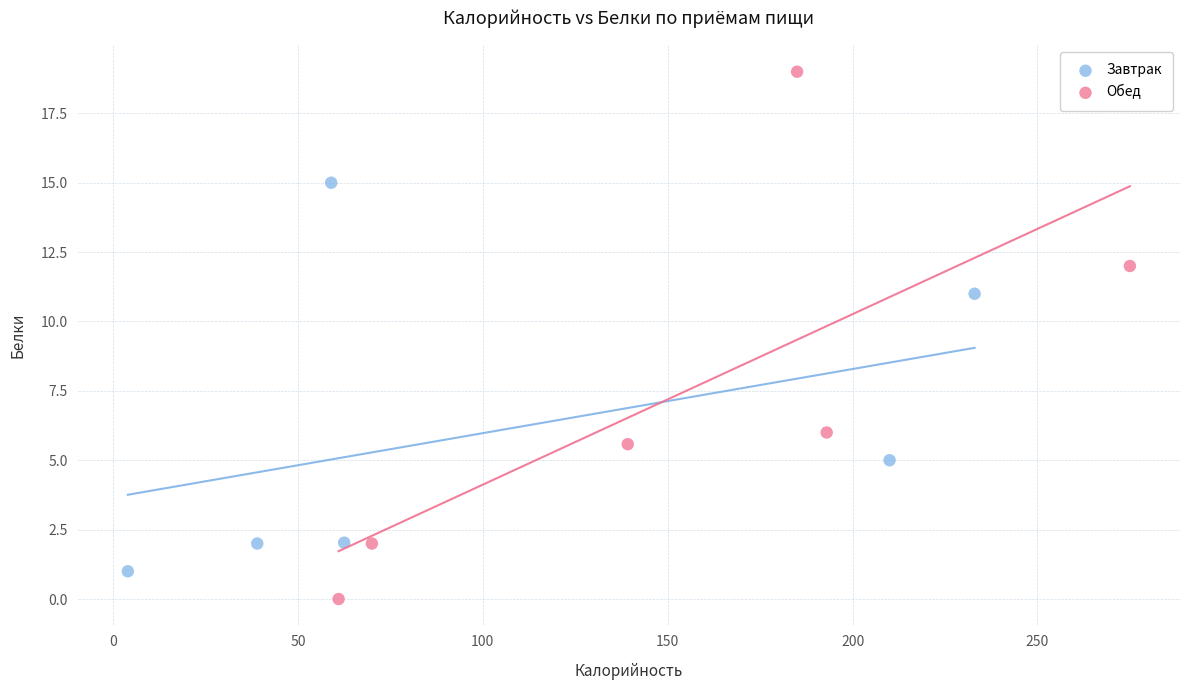

Which series reaches the minimum Y coordinate?

Обед